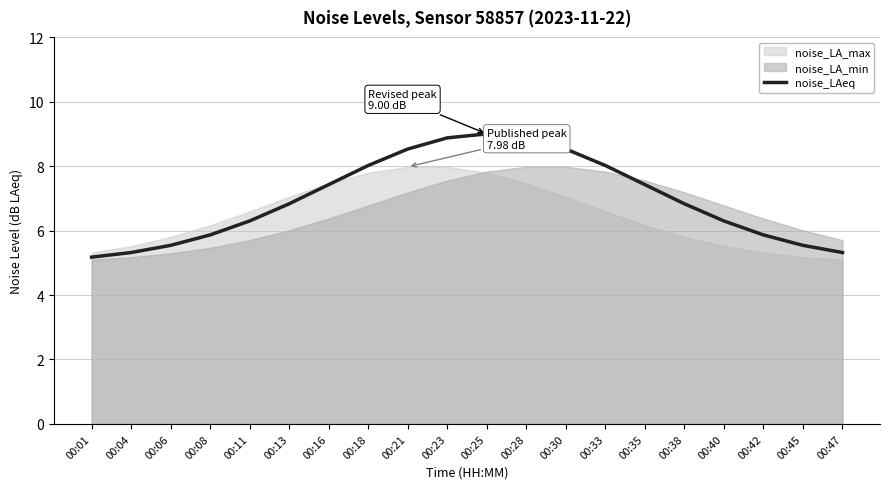

Reading left to right, transcribe all the data shown in this chart.

5.2	5.3	5.5	5.9	6.3	6.8	7.4	8.0	8.5	8.9	9.0	8.9	8.5	8.0	7.4	6.8	6.3	5.9	5.5	5.3